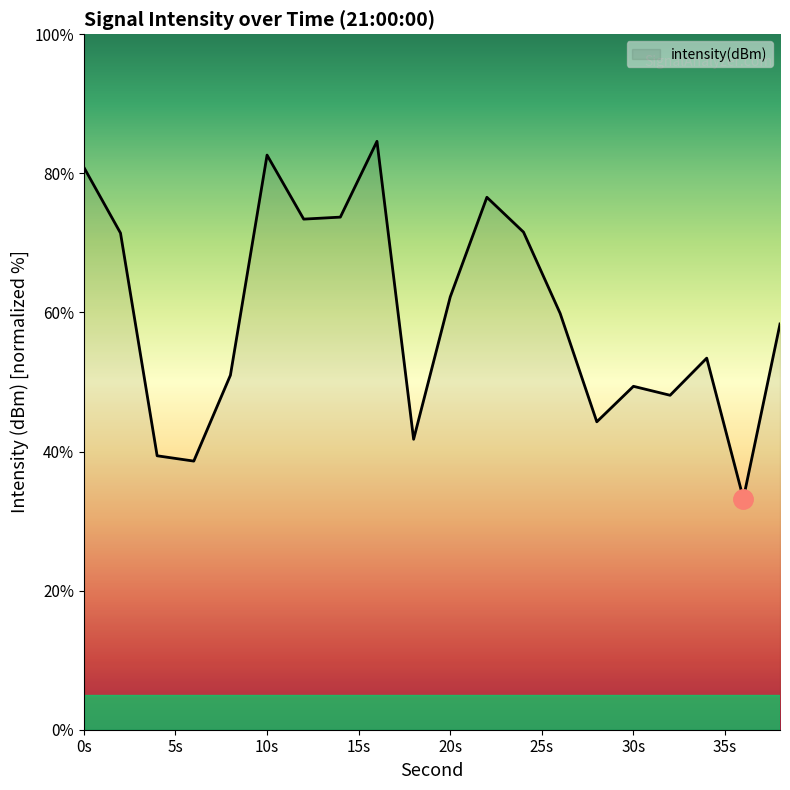

What is the maximum value shown in the chart?

84.6